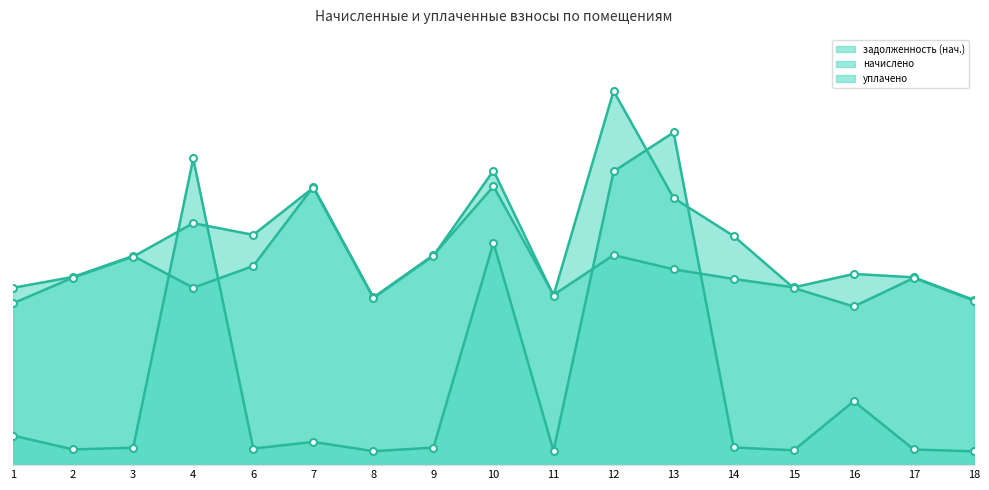

True or false: начислено and уплачено intersect in this chart.

True